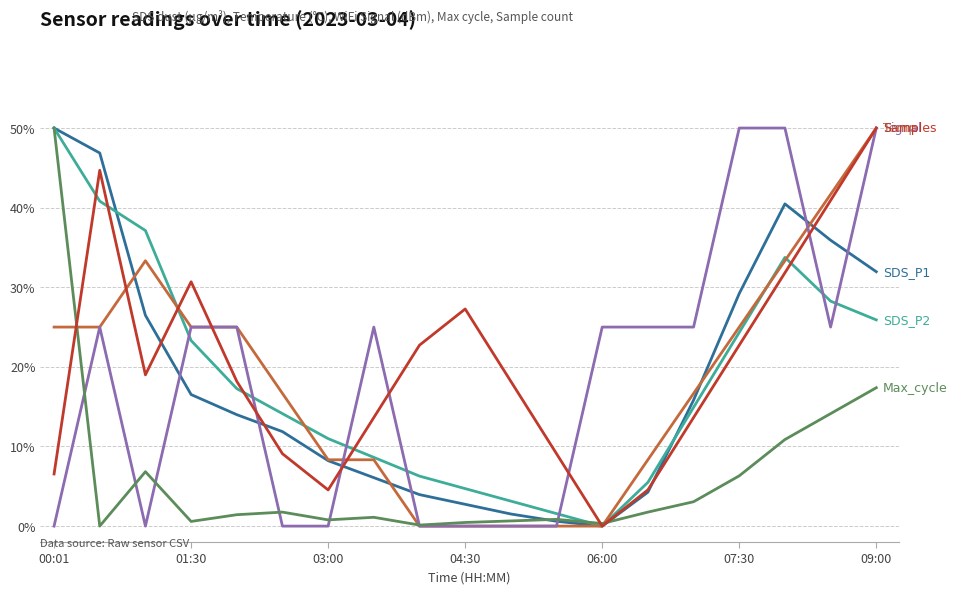

What is the maximum value shown in the chart?

50.0